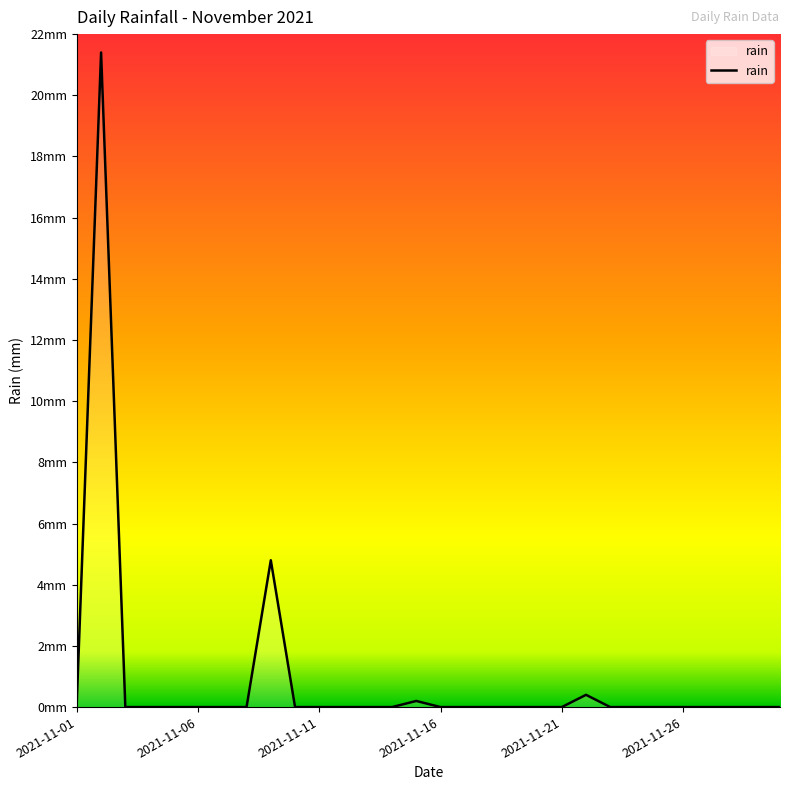

True or false: there are more than 2 points higher than both neighbors.

True